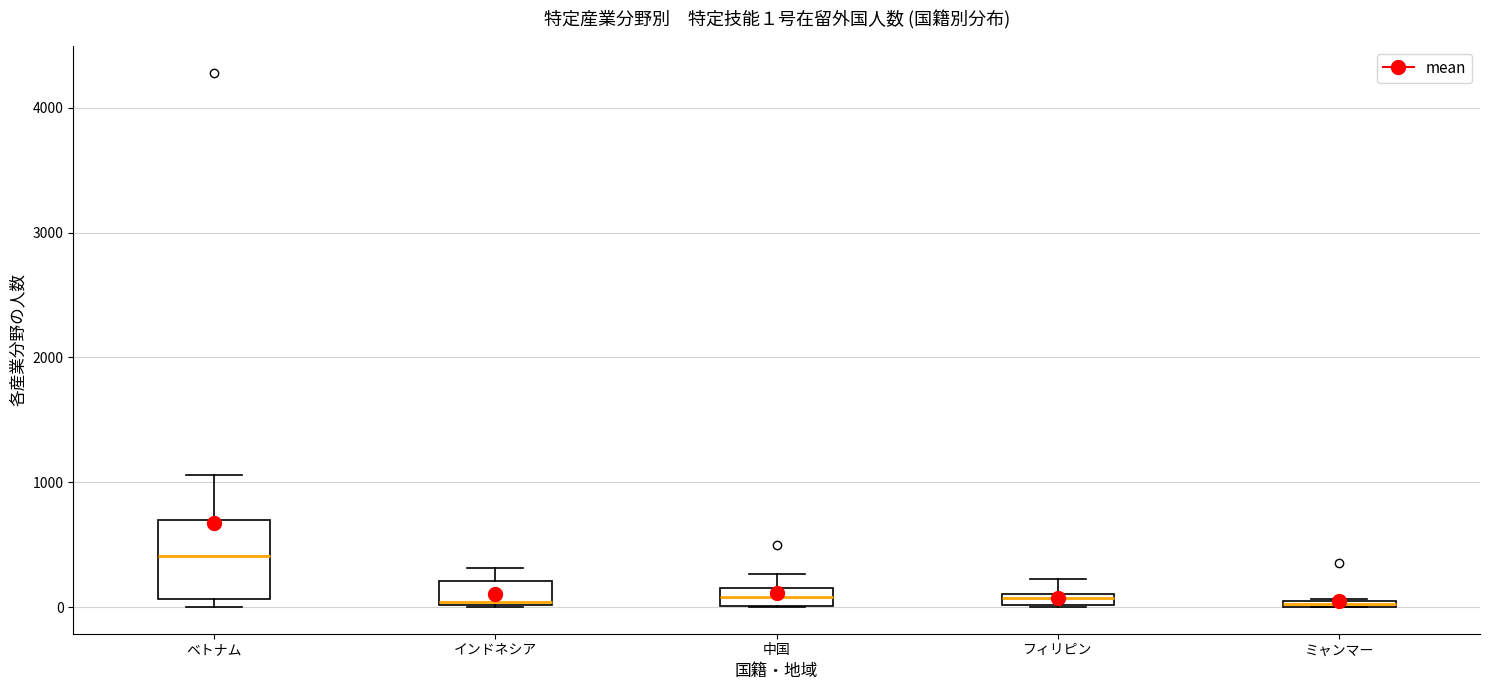

Comparing the boxes themselves (not the whiskers), which one is the tallest?

ベトナム